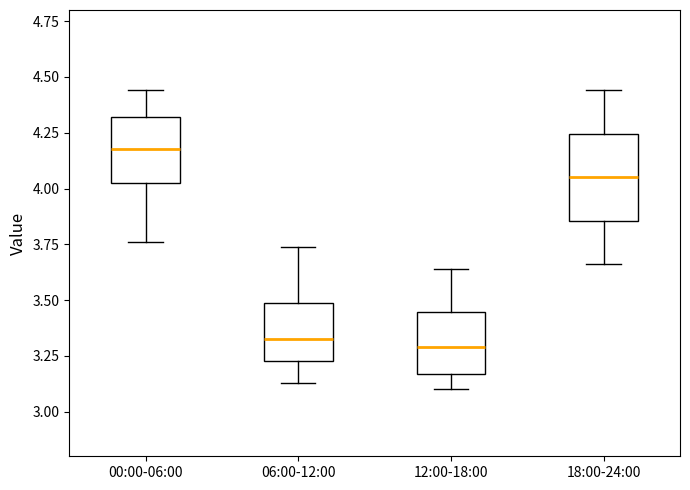

Reading left to right, read every box against the y-axis: the position of its median line, the range the box covers, and the ends of its whiskers. The values are not printed on the chart, so give them approximately, as read against the axis.

00:00-06:00: median 4.20, box 4.05 to 4.30, whiskers 3.75 to 4.45
06:00-12:00: median 3.35, box 3.25 to 3.50, whiskers 3.15 to 3.75
12:00-18:00: median 3.30, box 3.15 to 3.45, whiskers 3.10 to 3.65
18:00-24:00: median 4.05, box 3.85 to 4.25, whiskers 3.65 to 4.45